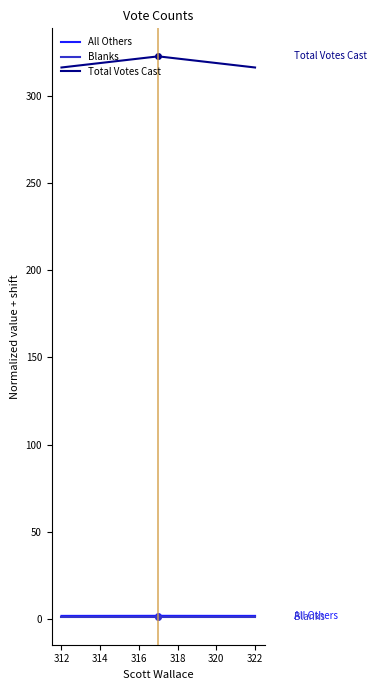

Which series has the largest total across all categories?

Total Votes Cast